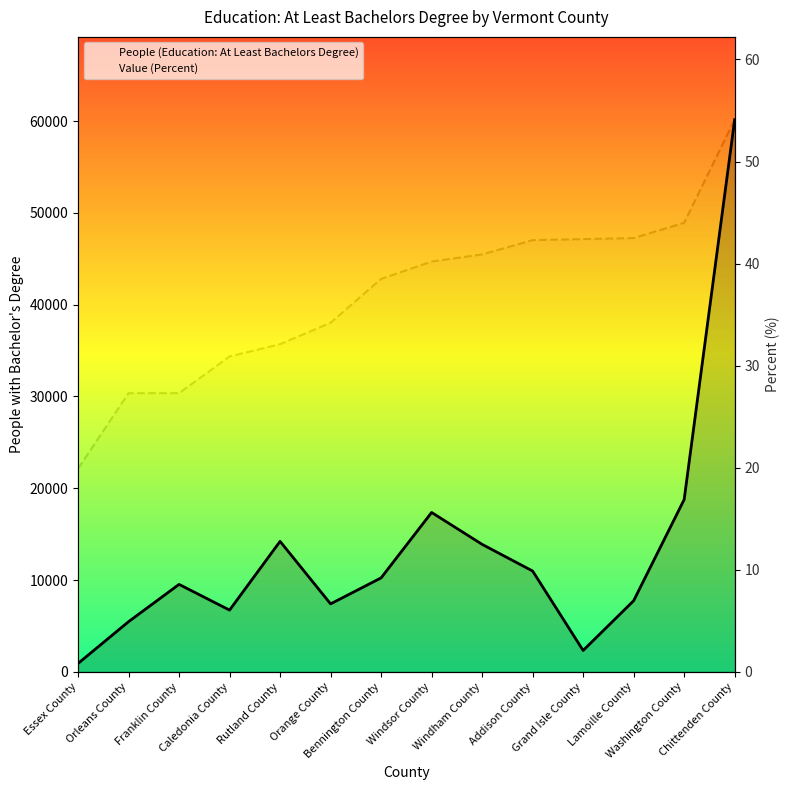

True or false: Value (Percent) and People (Education: At Least Bachelors Degree) intersect in this chart.

False